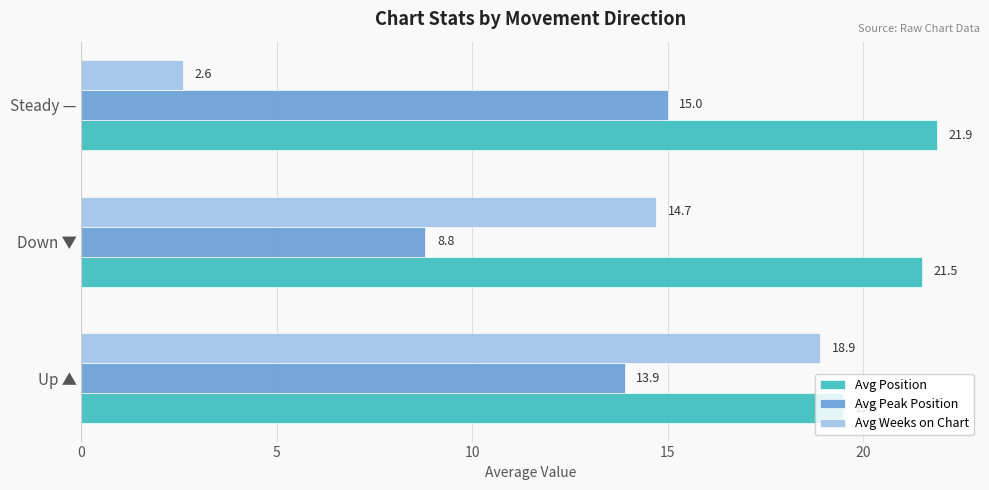

What is the difference between the Avg Peak Position values at Down ▼ and Steady —?

6.2